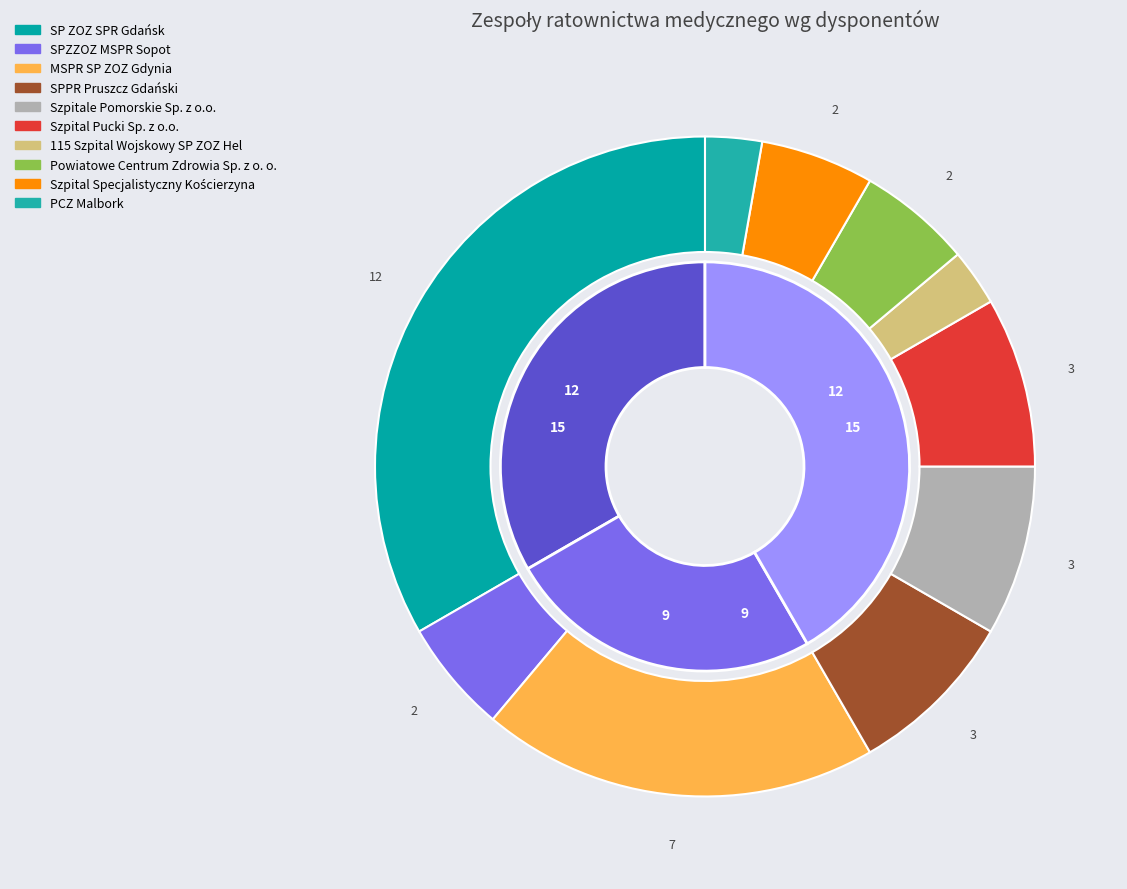

Approximately how many times larger is the value at SP ZOZ SPR Gdańsk compared to SPZZOZ MSPR Sopot?

6.0